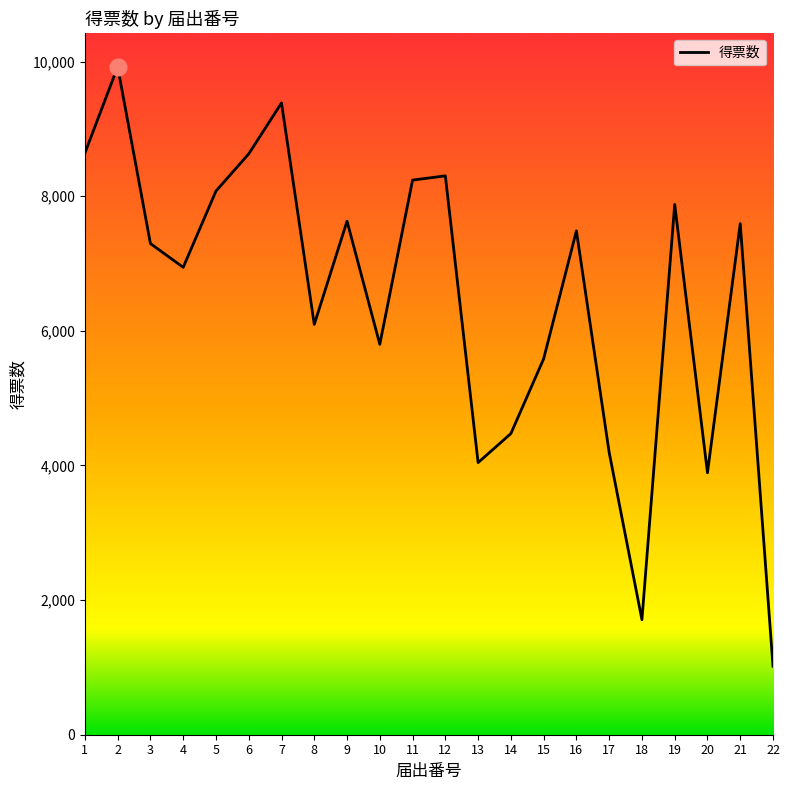

The chart shows a value of 1656.2 at 22. True or false?

False